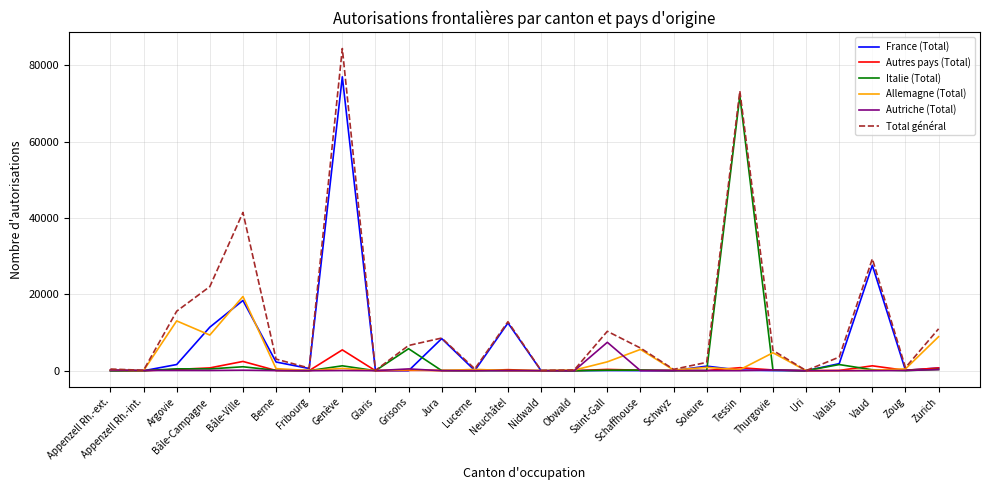

What is the spread (max minus min) of values at Thurgovie?

5277